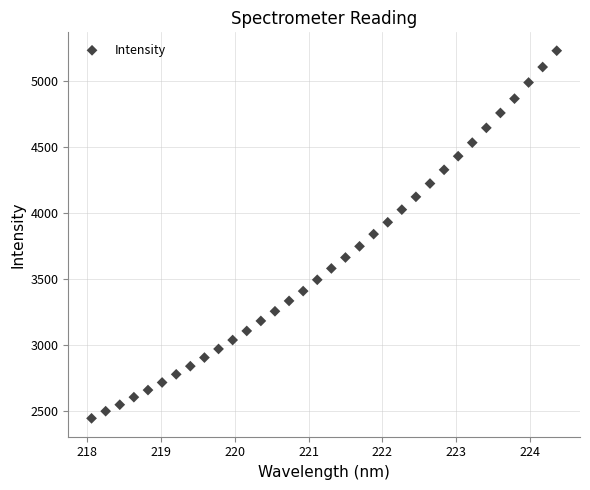

What is the range of X values (max minus min)?

6.3